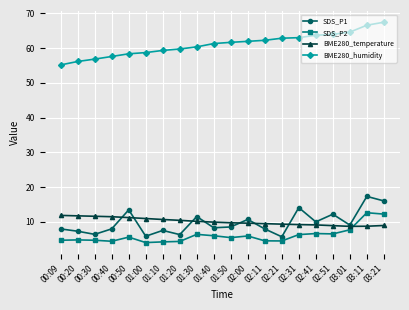

The SDS_P1 series shows 2.6 at 01:50. True or false?

False